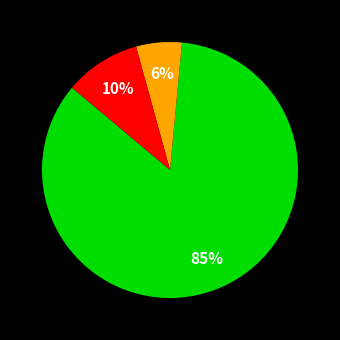

Is there a majority slice in this chart?

Yes